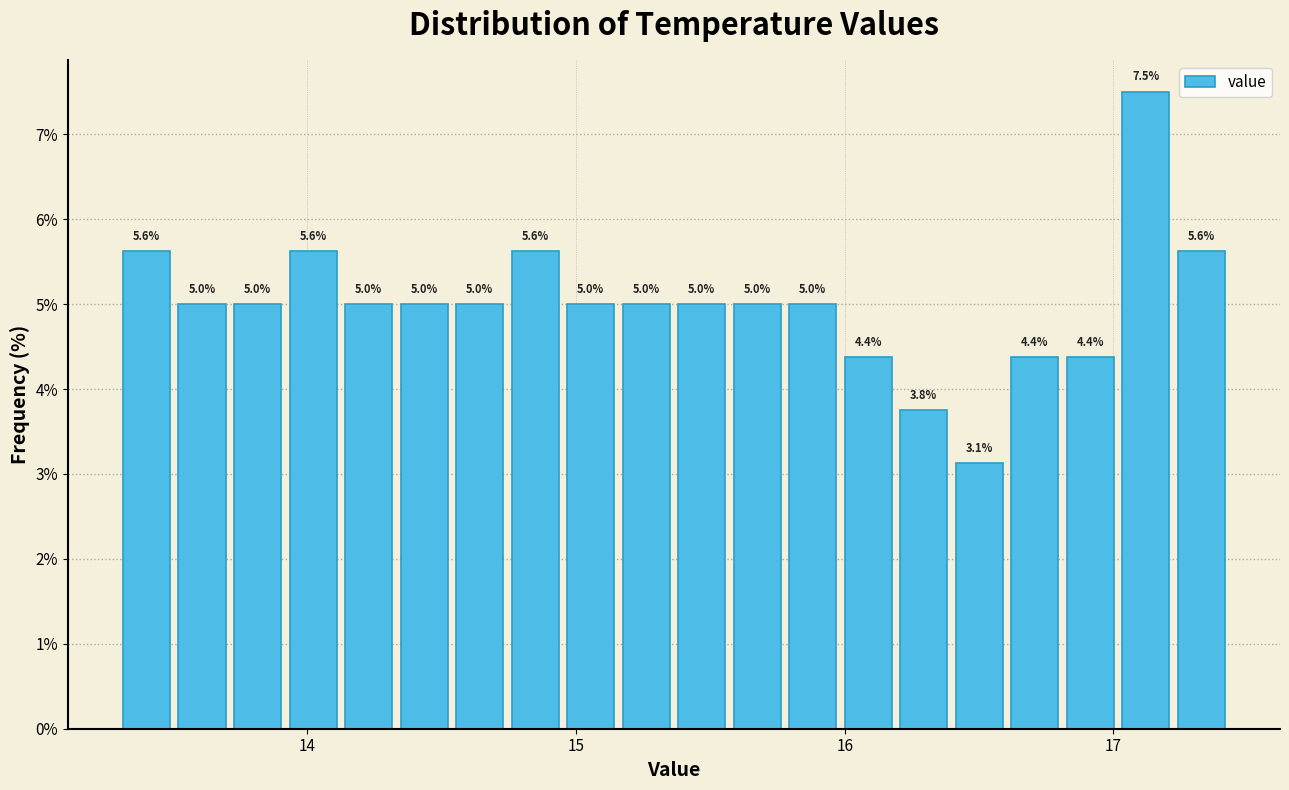

Read against the x-axis, roughly where is the centre of the tallest bar?

17.1